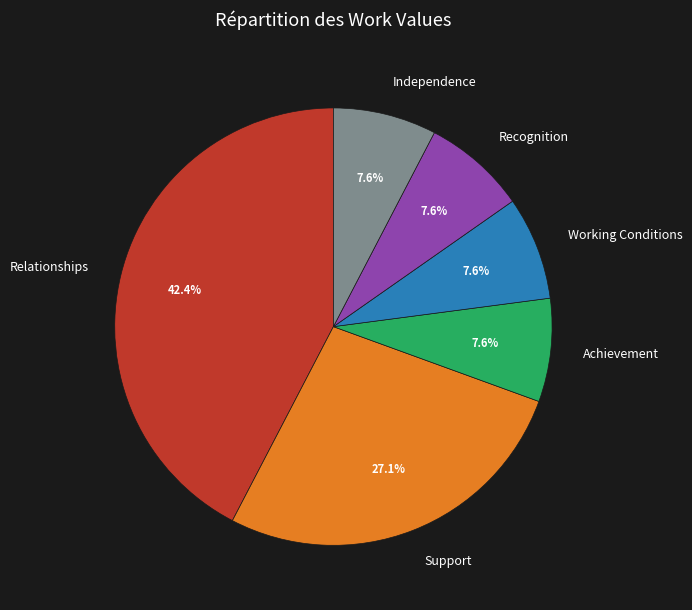

To the nearest percent, what portion does Recognition represent?

8%